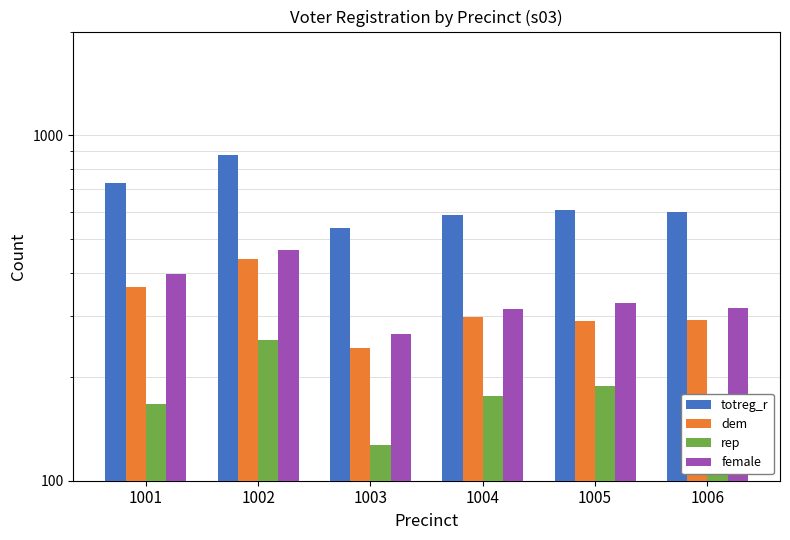

How many bars are there in each group?

4